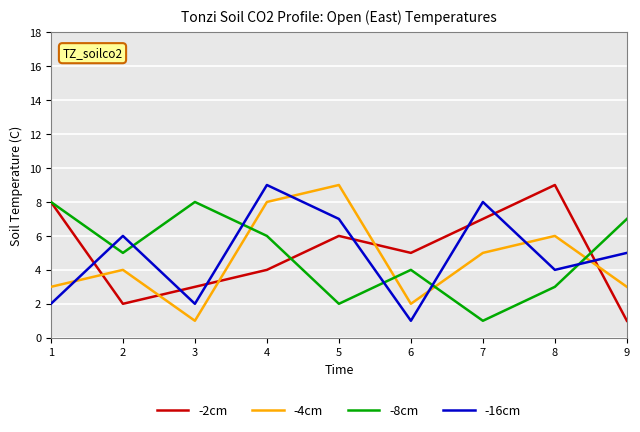

What is the total value across all series at 4?

27